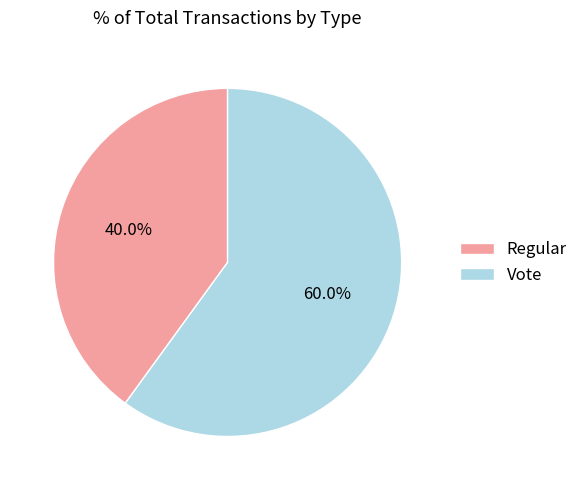

True or false: Vote accounts for 48% of the total.

False